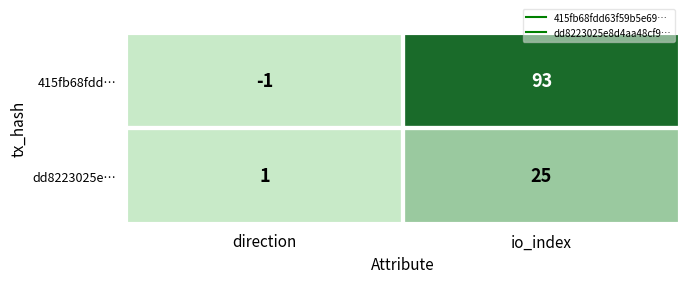

What is the difference between the maximum and minimum values in the 415fb68fdd… series?

94